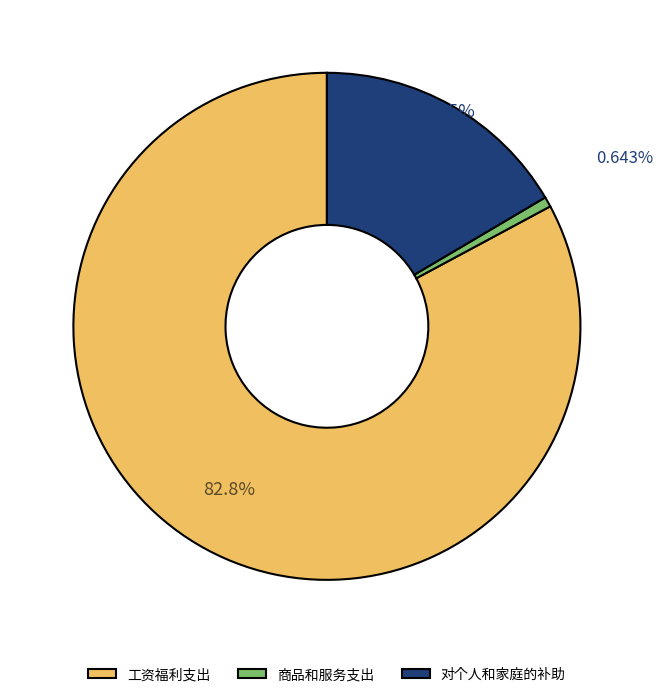

Rank the categories by value from highest to lowest.

工资福利支出, 对个人和家庭的补助, 商品和服务支出